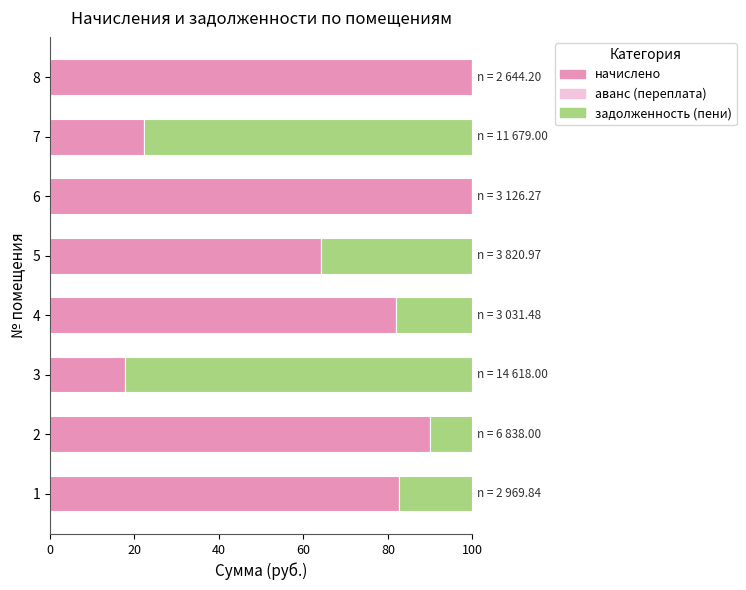

What is the total value across all series at 1?

100.0